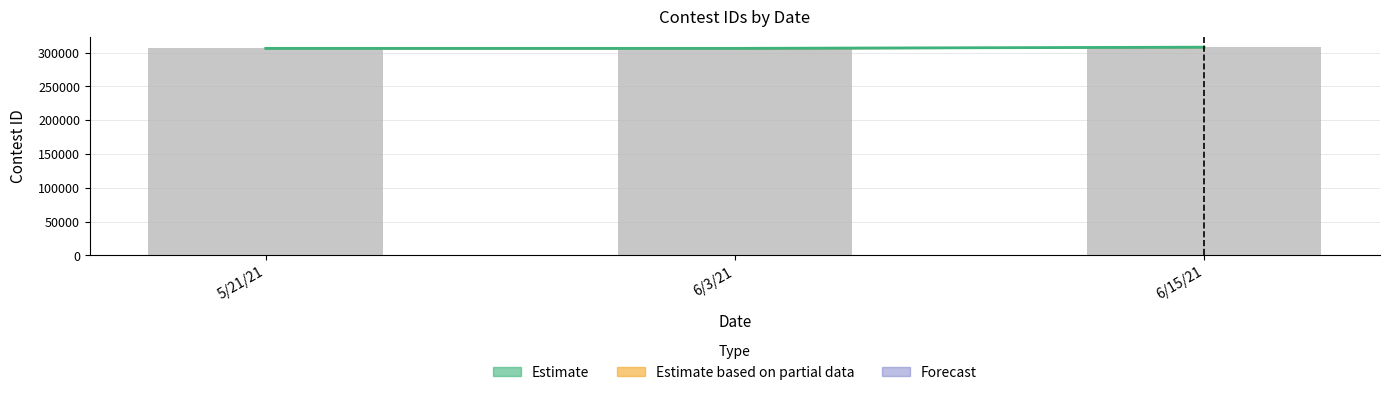

Where is the data nearest to the value 307065?

6/3/21